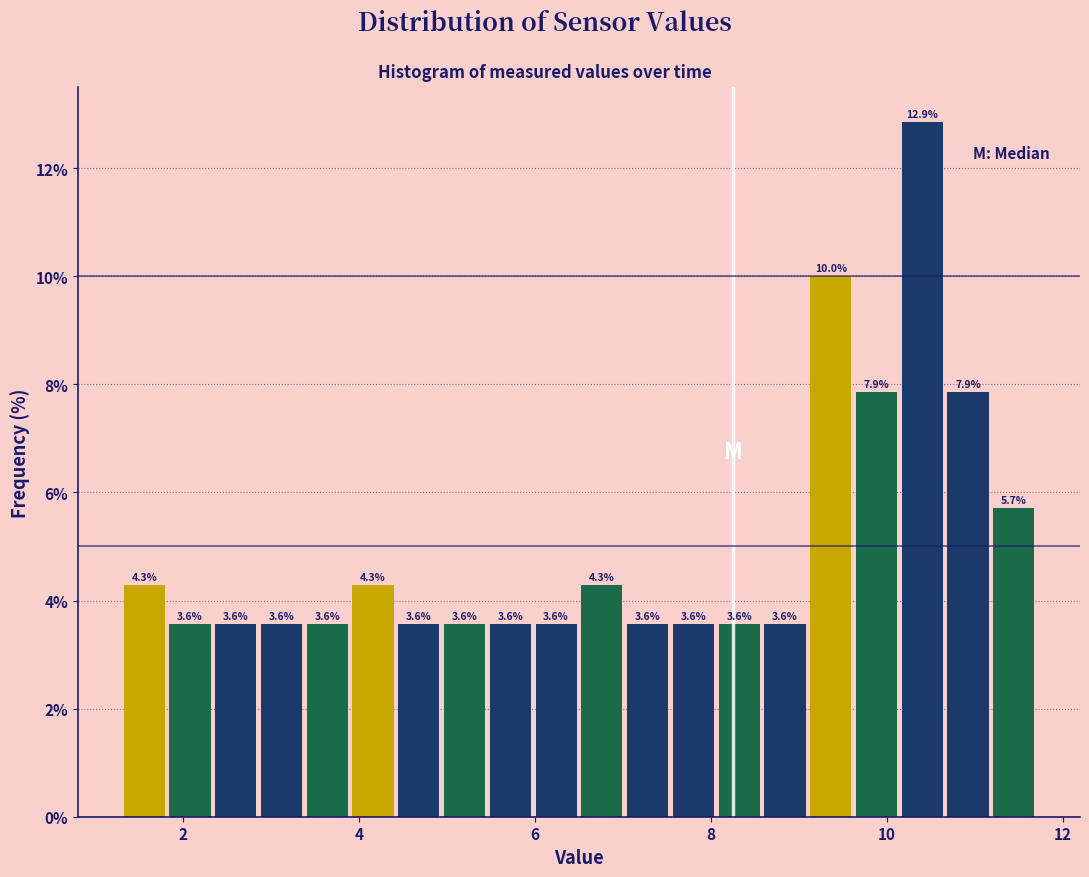

Read against the x-axis, roughly where is the centre of the tallest bar?

10.4